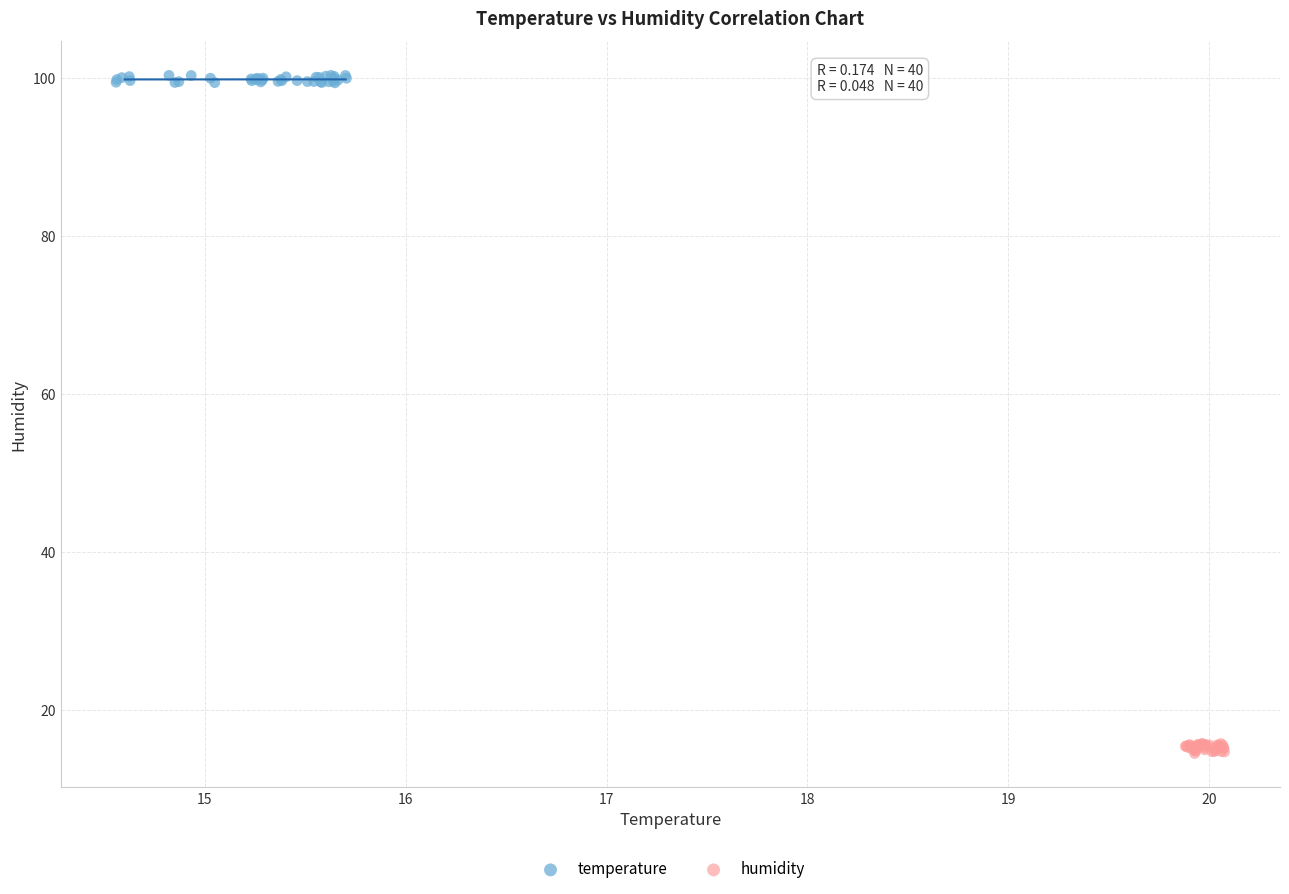

Which series reaches the maximum Y coordinate?

temperature